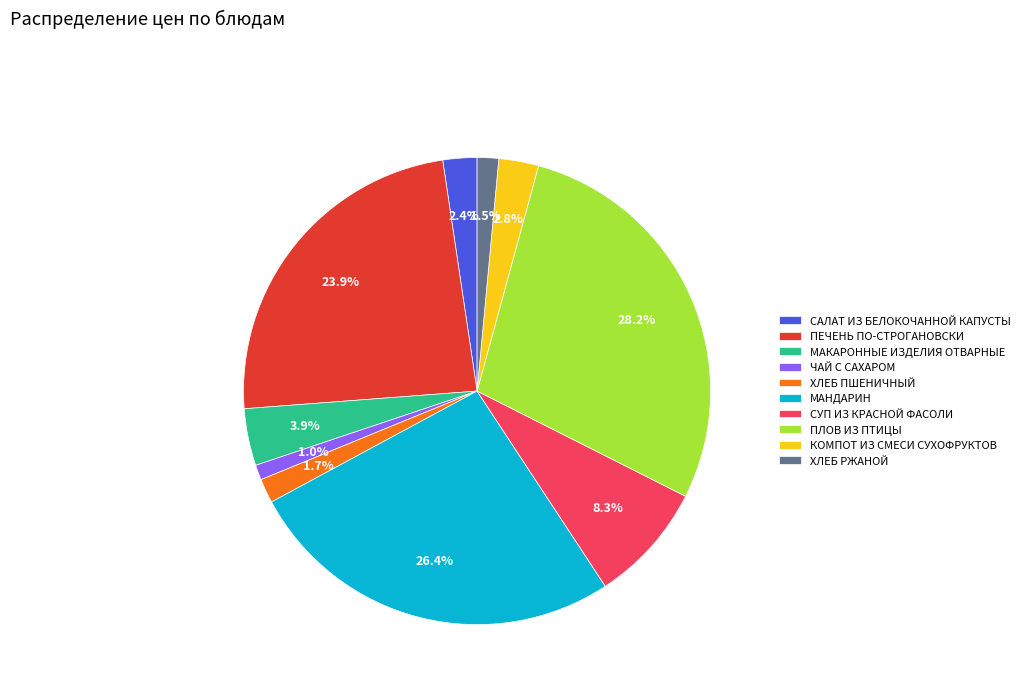

Does any single category account for the majority?

No